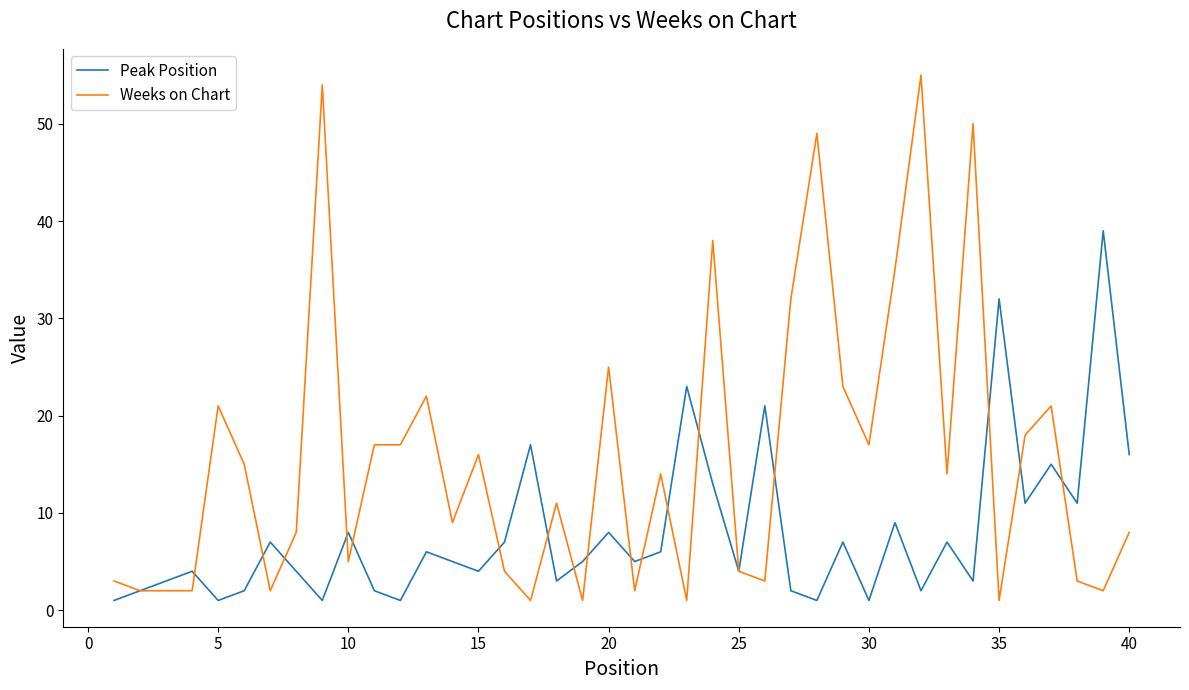

List the series in order of their peak value, highest first.

Weeks on Chart, Peak Position